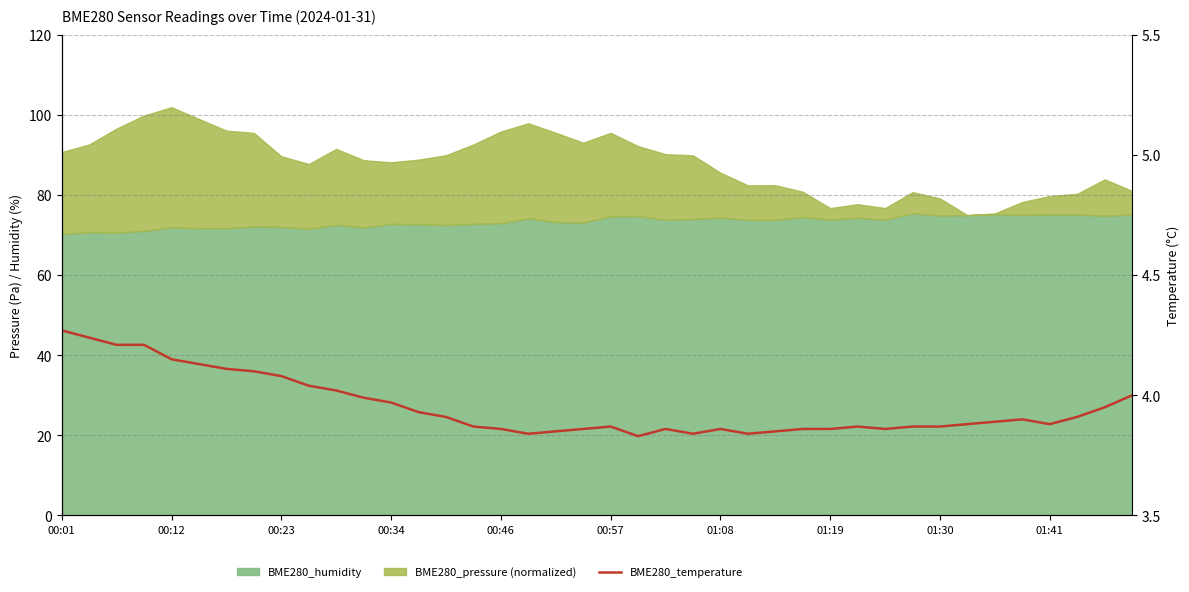

What is the smallest value displayed?

3.8